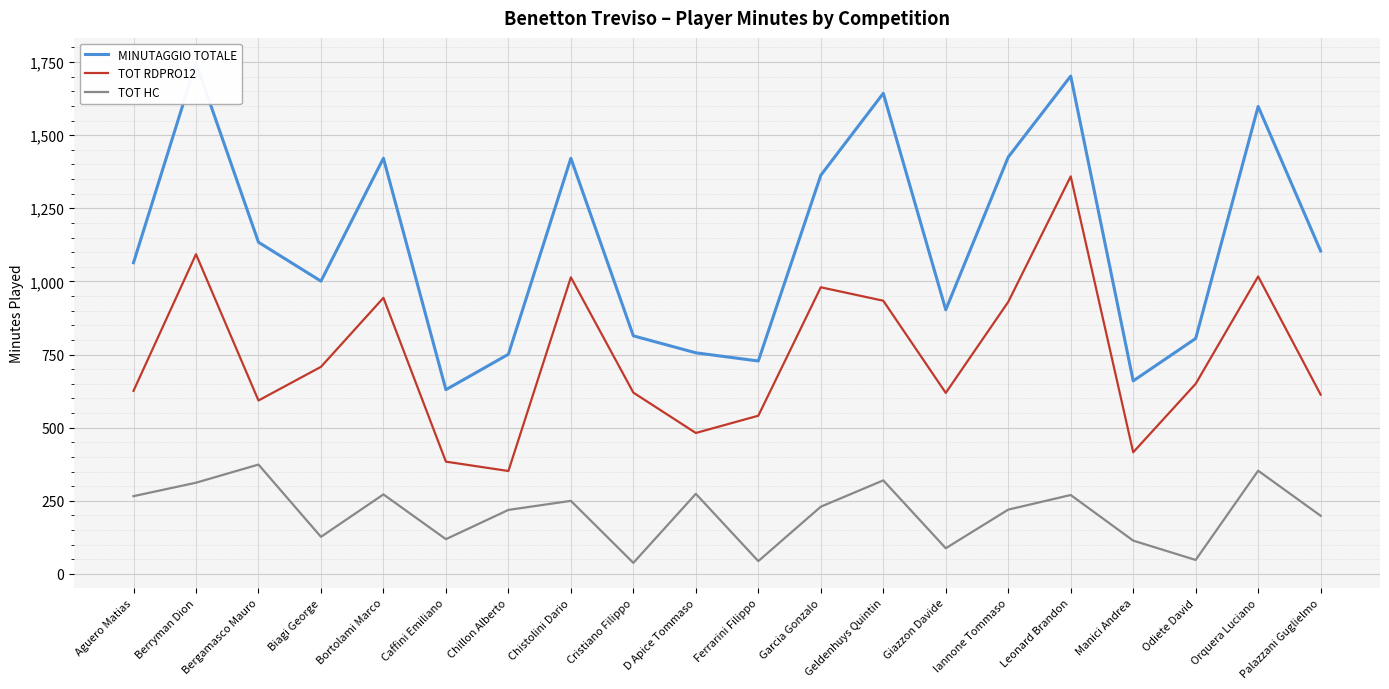

What is the label of the 19th point from the right?

Berryman Dion